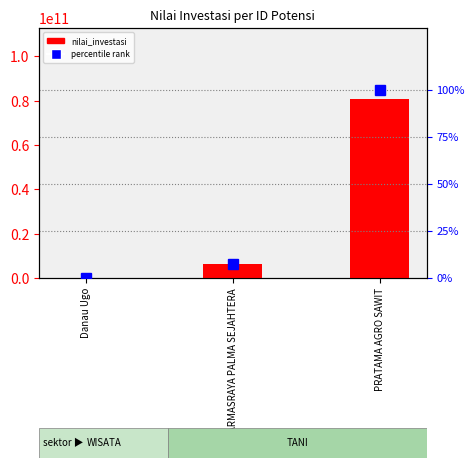

Reading left to right, list all the values displayed in this chart.

Danau Ugo=0	DHARMASRAYA PALMA SEJAHTERA=6150000000	PRATAMA AGRO SAWIT=80604989000